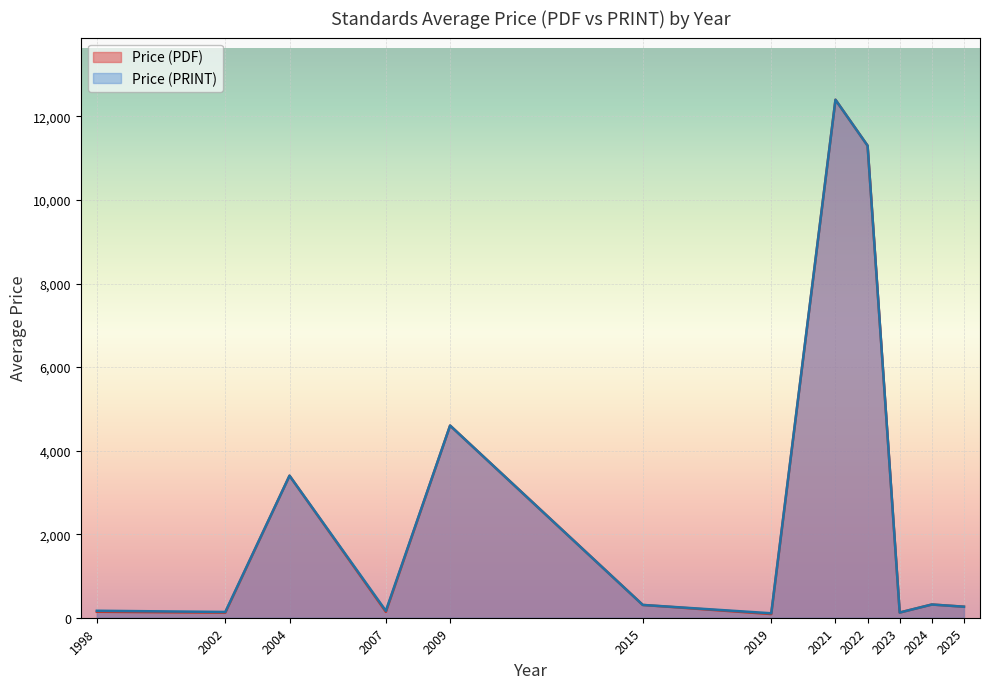

Where is Price (PRINT) nearest to the value 6253?

2009